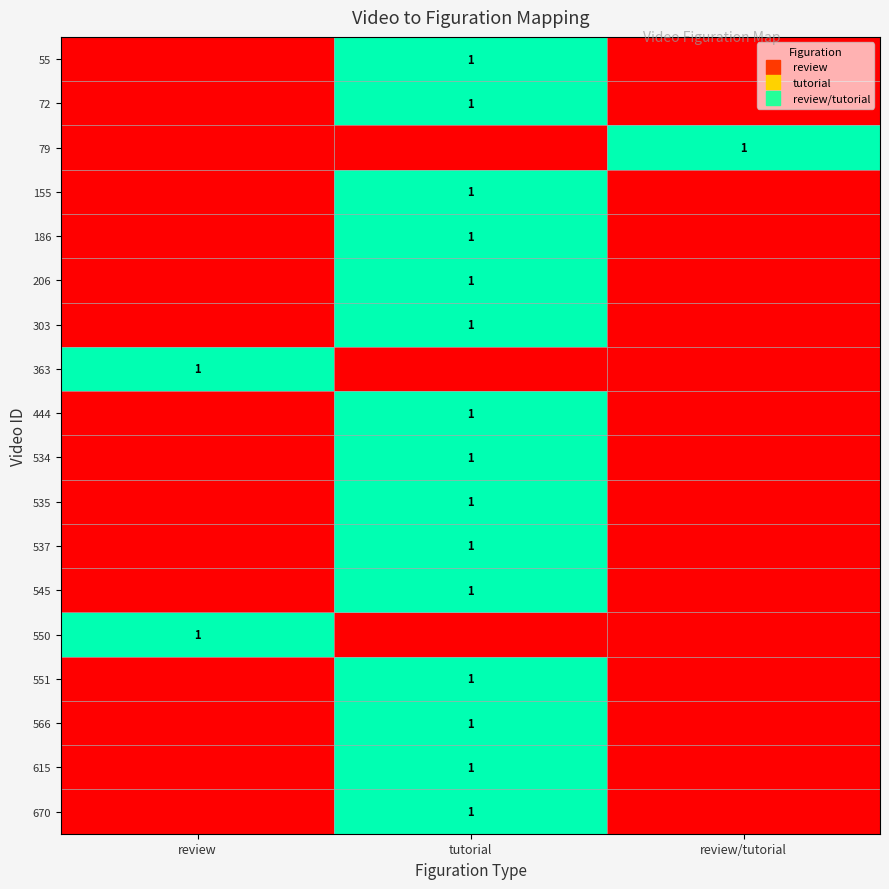

Which category has the highest value in the 566 series?

tutorial